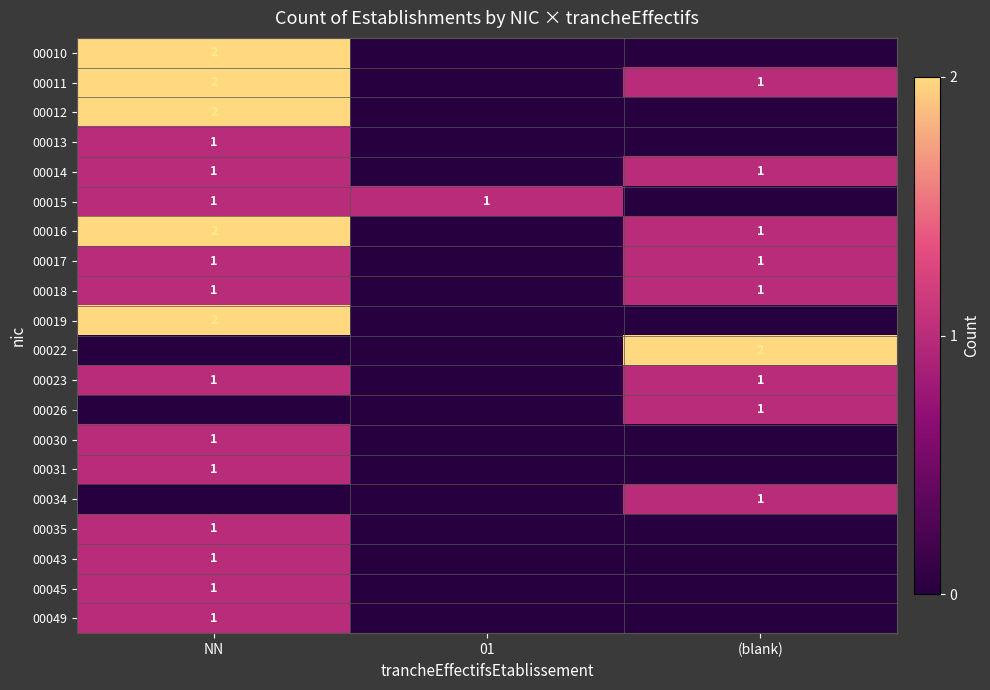

The value of 00035 at NN is 0. True or false?

False